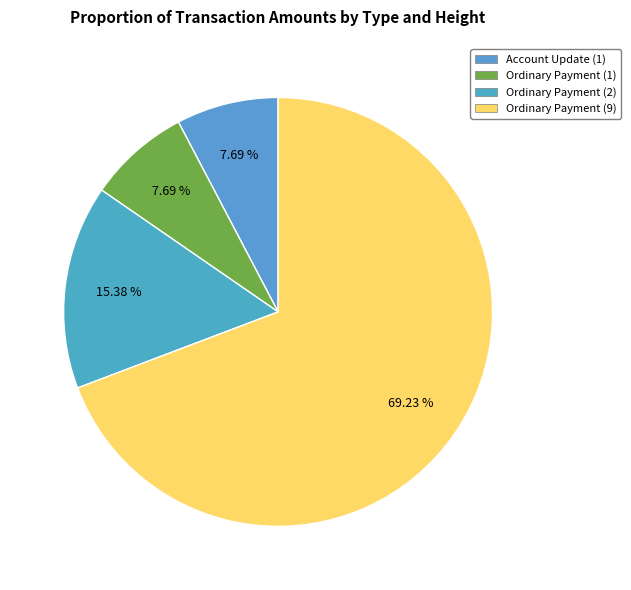

Count the number of slices in the pie.

4